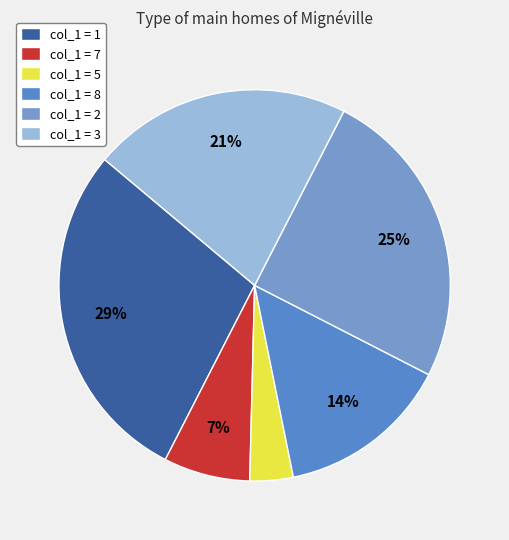

Count the number of slices in the pie.

6